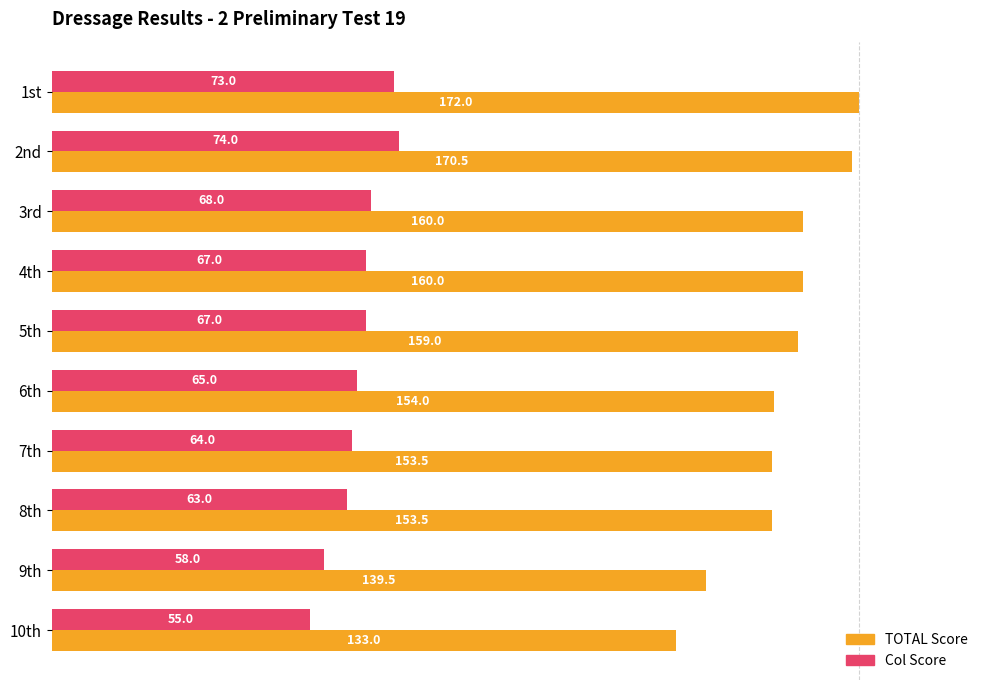

True or false: Col has a value of 0.1 at 3rd.

False